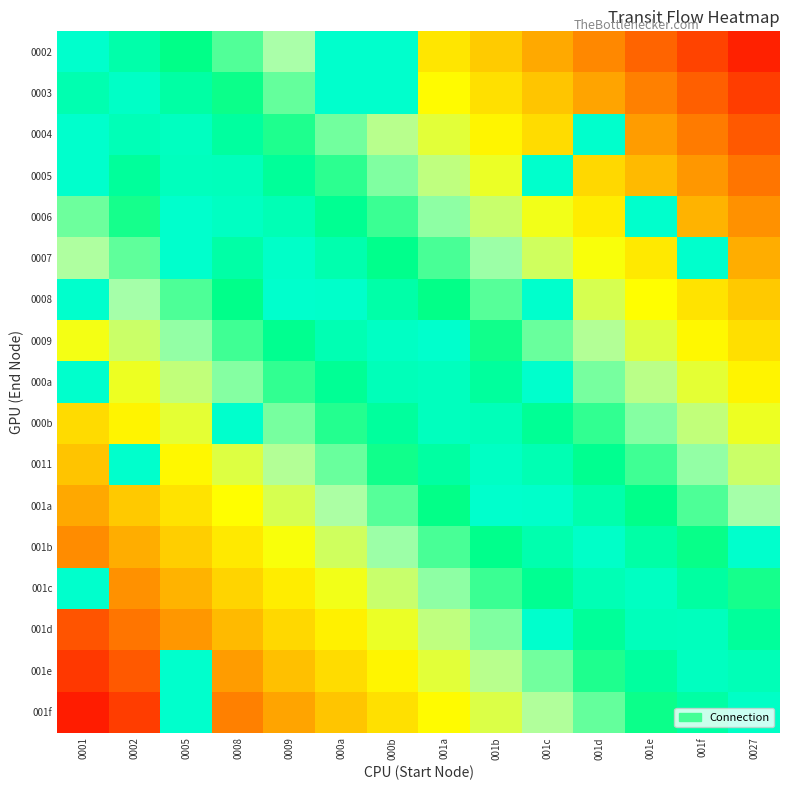

What is the total value across all series at 0027?

9.4